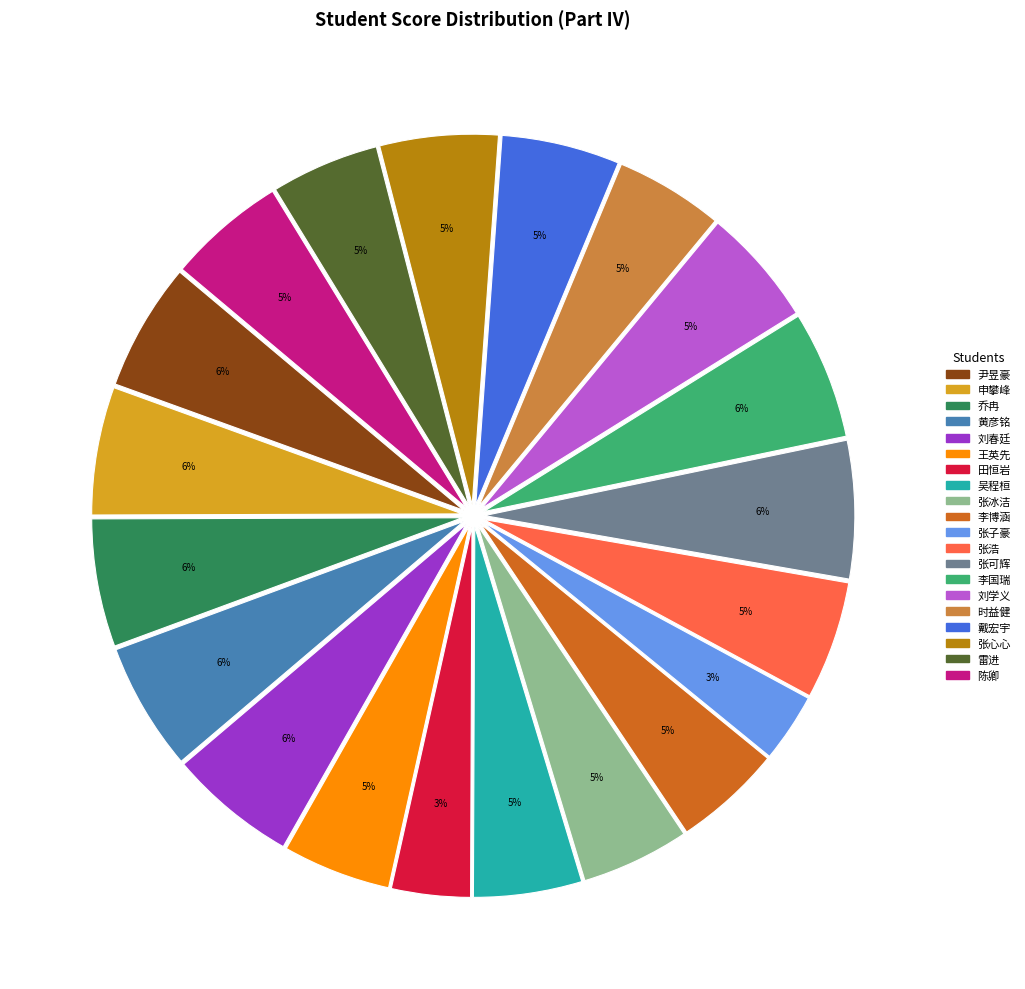

Count the number of slices in the pie.

20